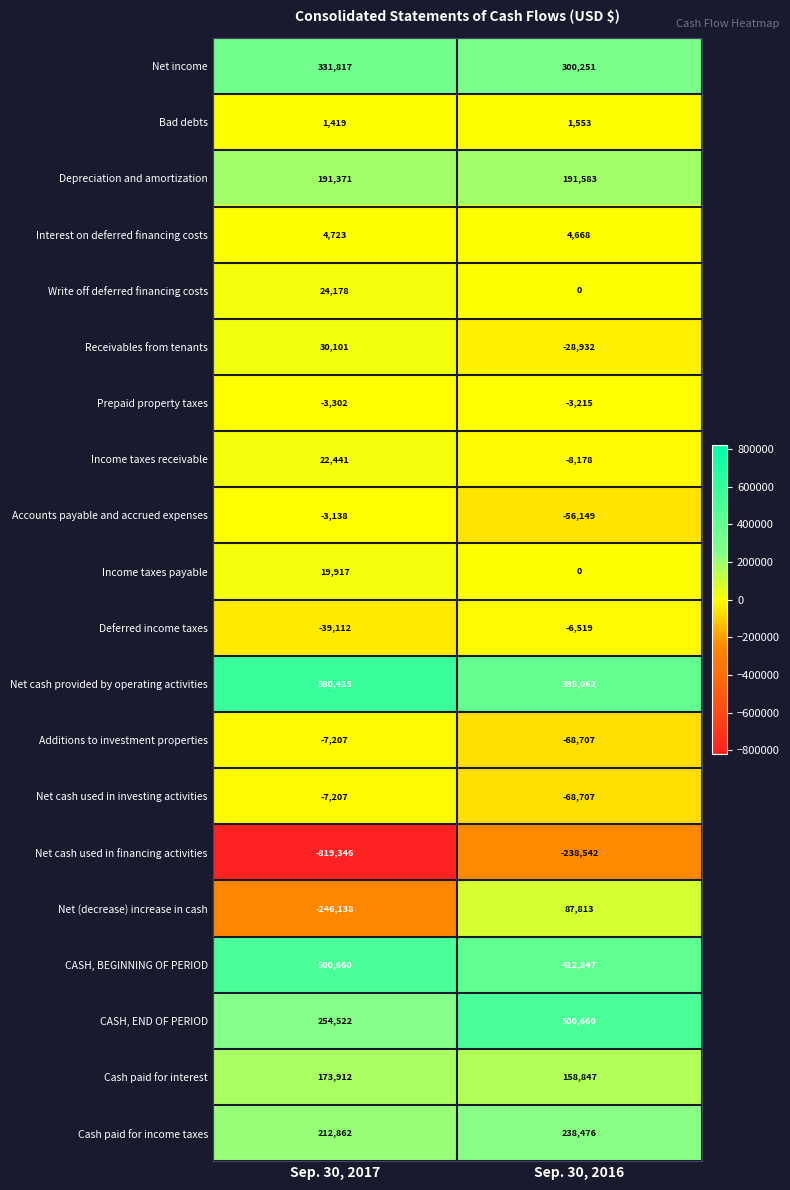

At which category does the chart reach its minimum across all series?

Sep. 30, 2017